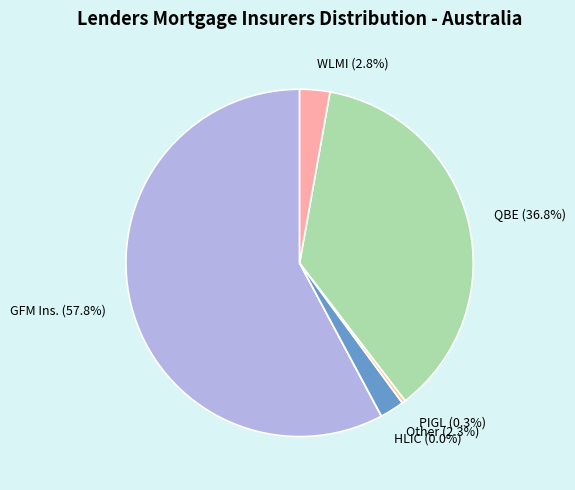

Which has a higher value, Other (2.3%) or GFM Ins. (57.8%)?

GFM Ins. (57.8%)